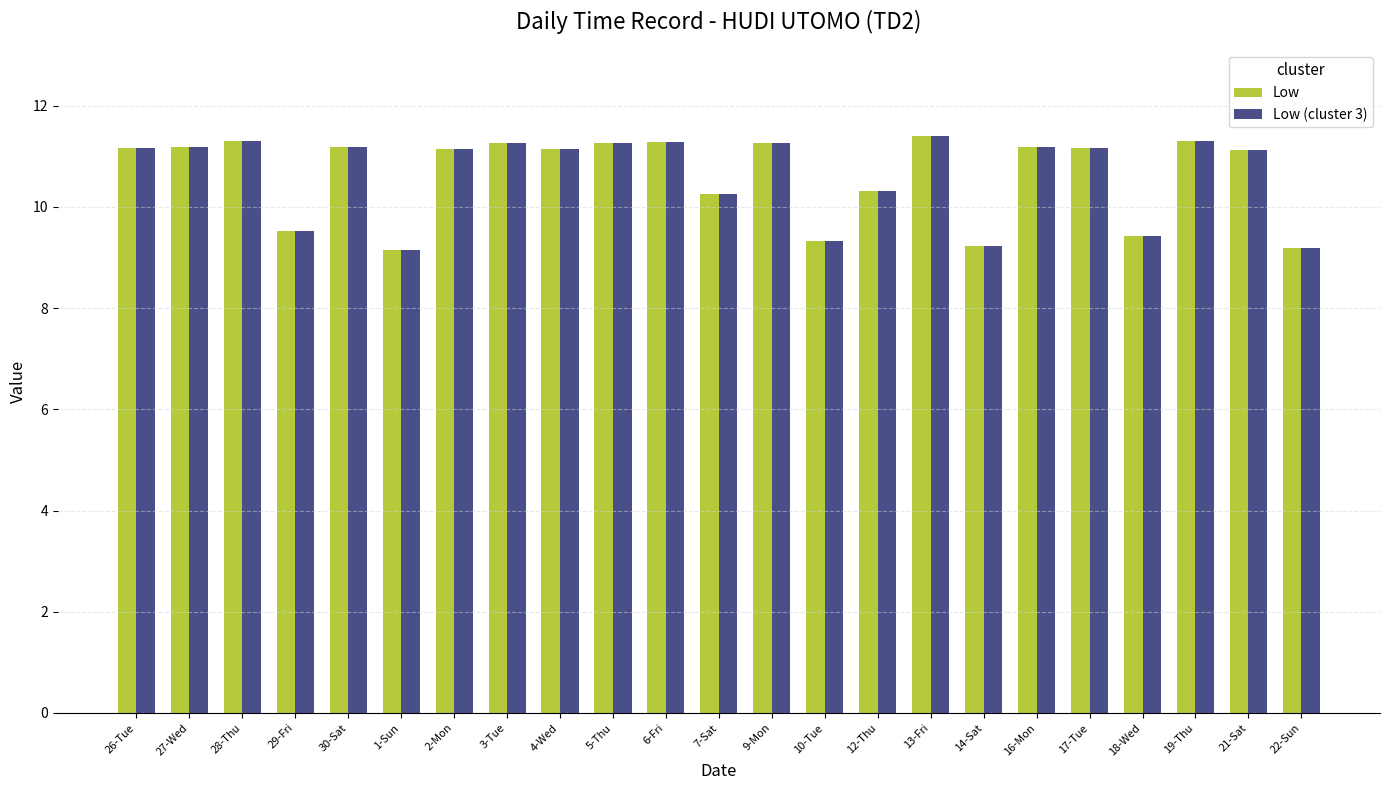

True or false: Low (cluster 3) has a value of 11.2 at 27-Wed.

True